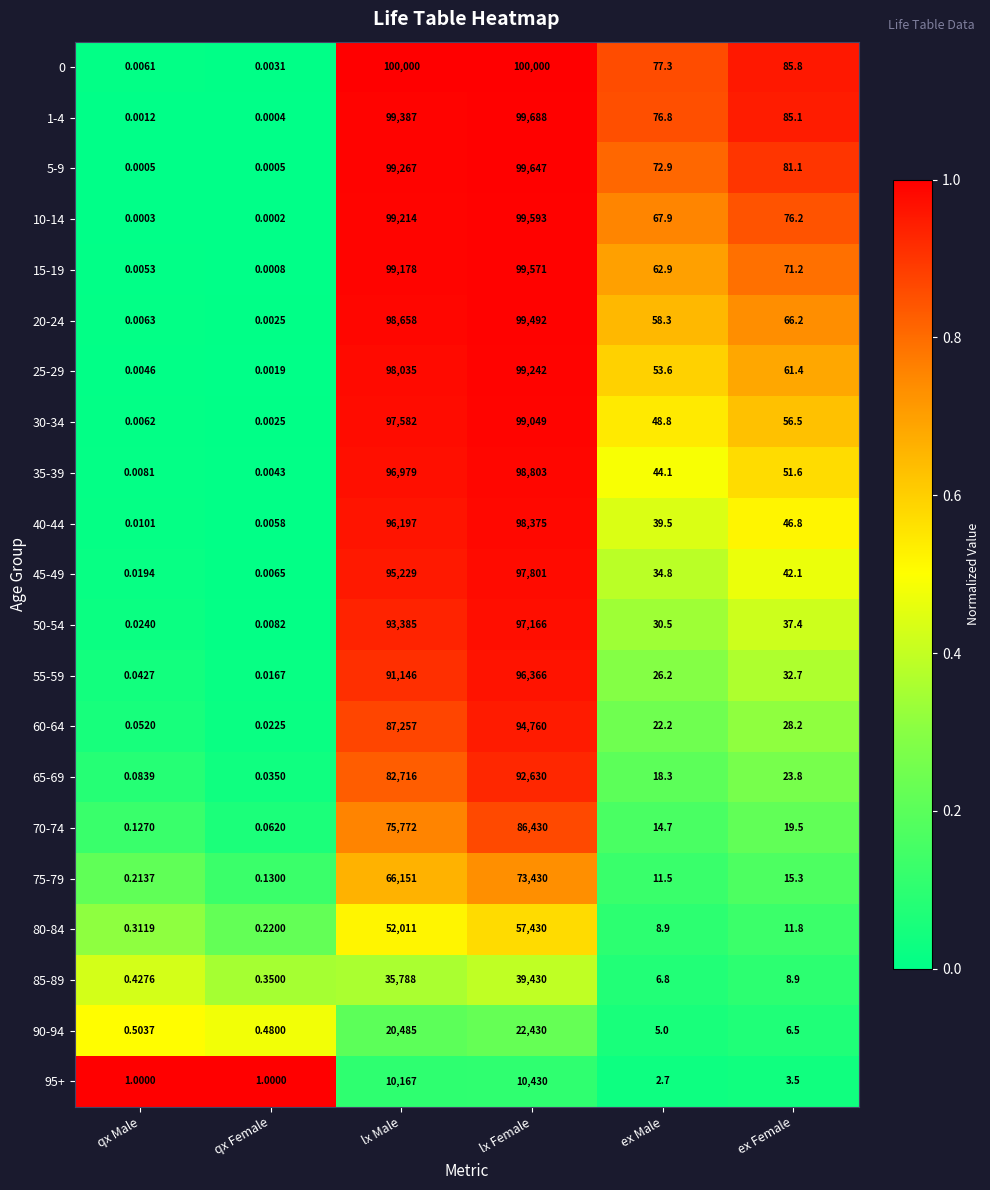

At which label does 40-44 reach its peak?

lx Female